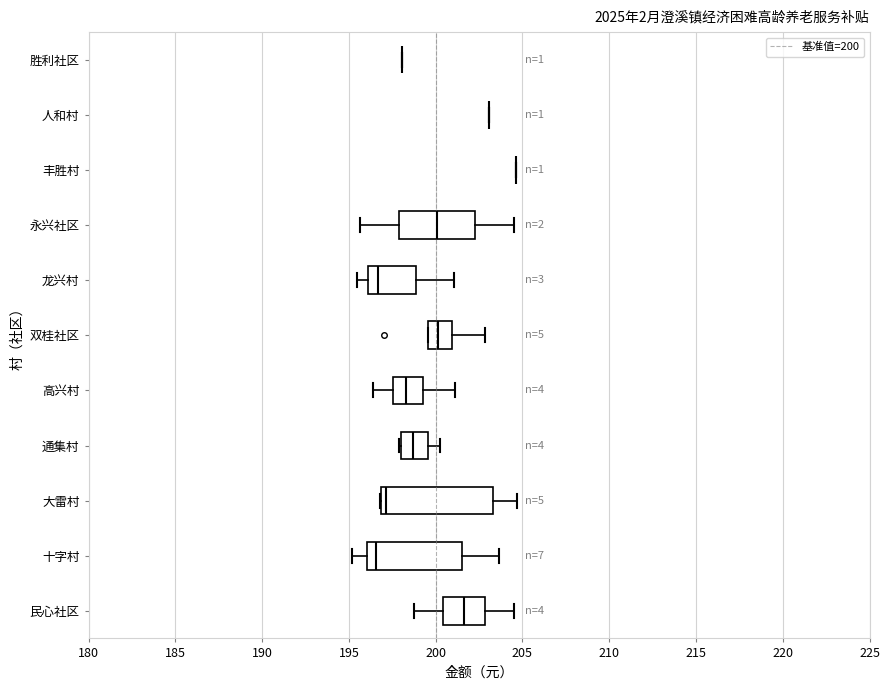

Which box is the widest, from its left edge to its right edge?

大雷村